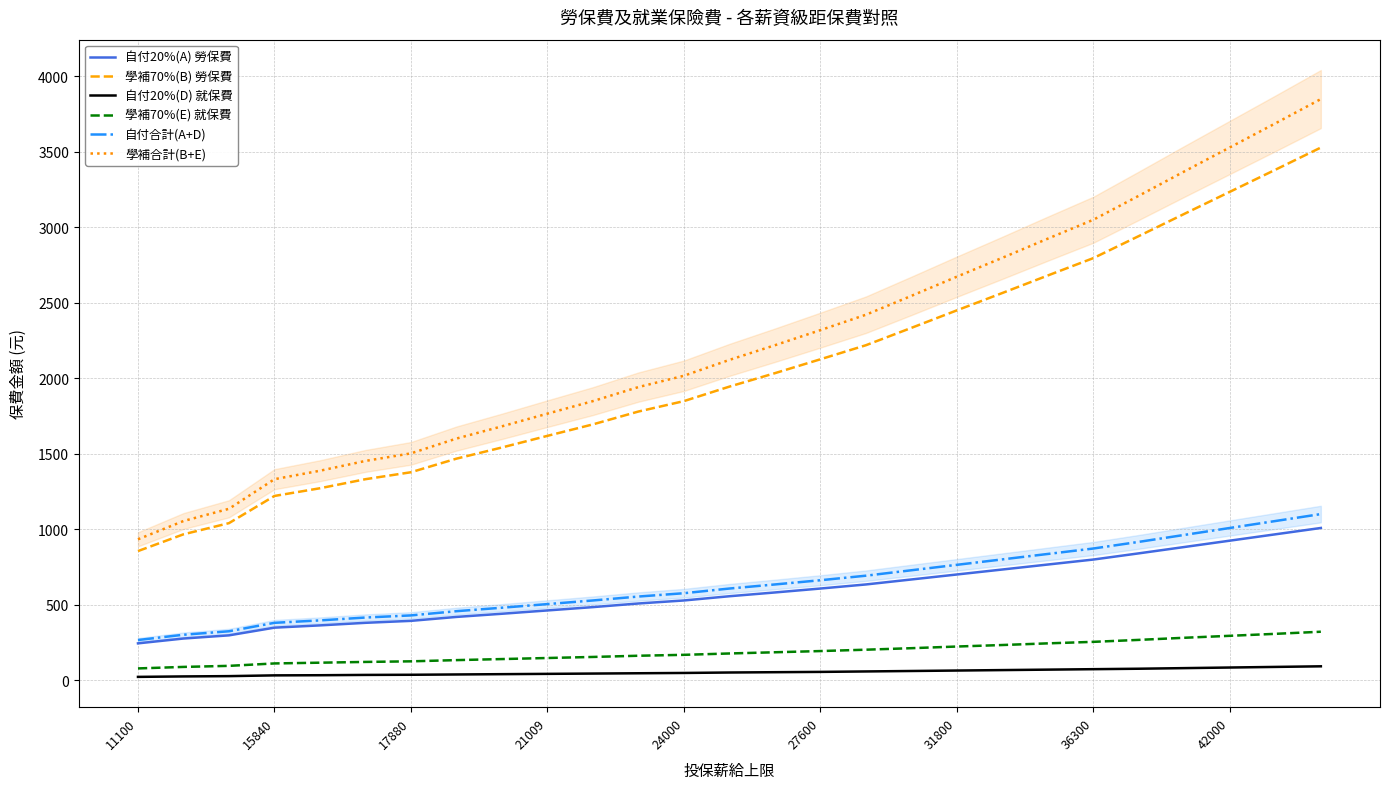

What are all the series names shown in the legend?

自付20%(A) 勞保費, 學補70%(B) 勞保費, 自付20%(D) 就保費, 學補70%(E) 就保費, 自付合計(A+D), 學補合計(B+E)